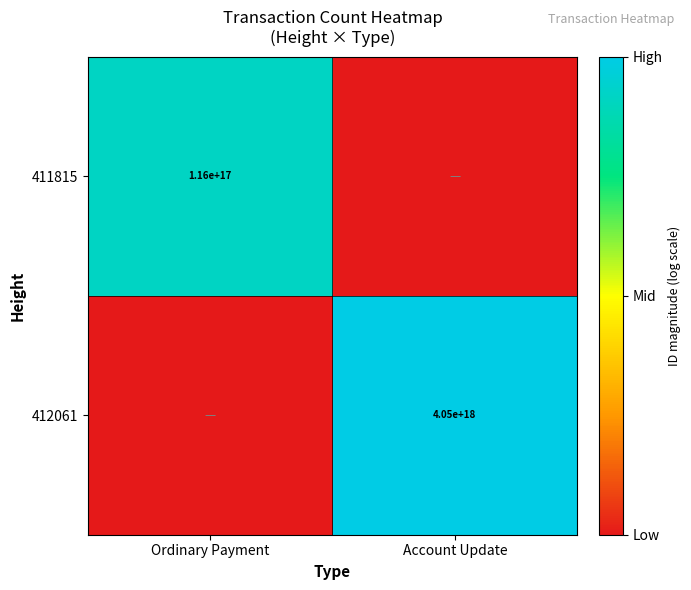

The value of 411815 at Ordinary Payment is 47973436421787304. True or false?

False